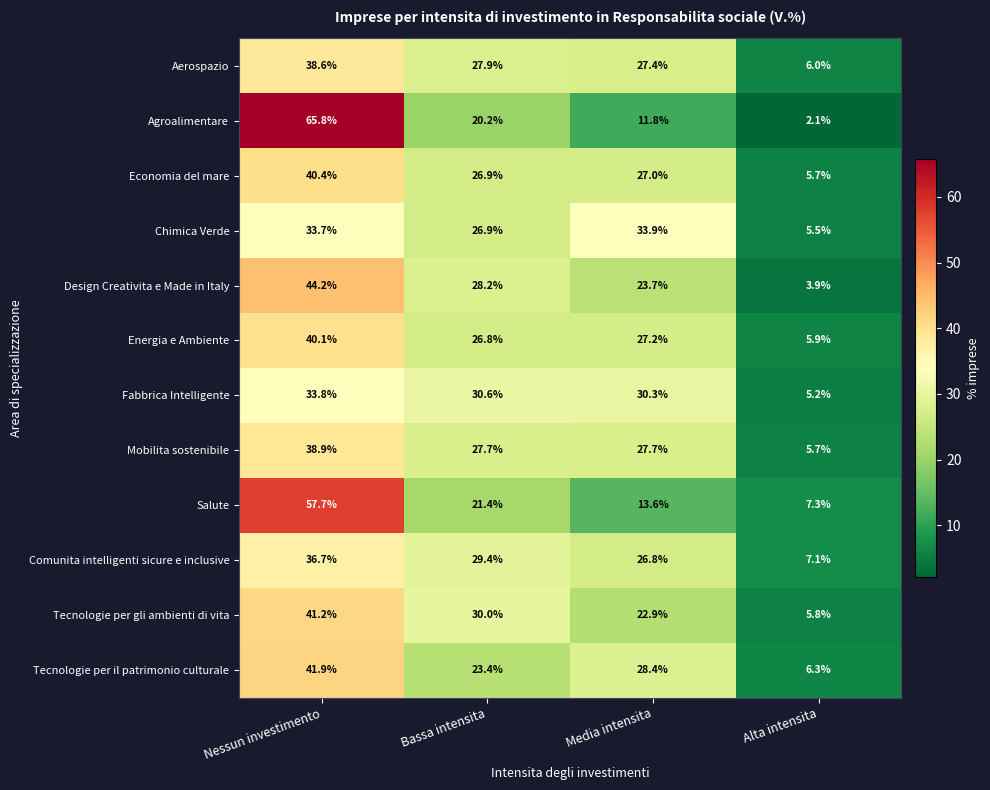

At which category is the sum across all series the highest?

Nessun investimento